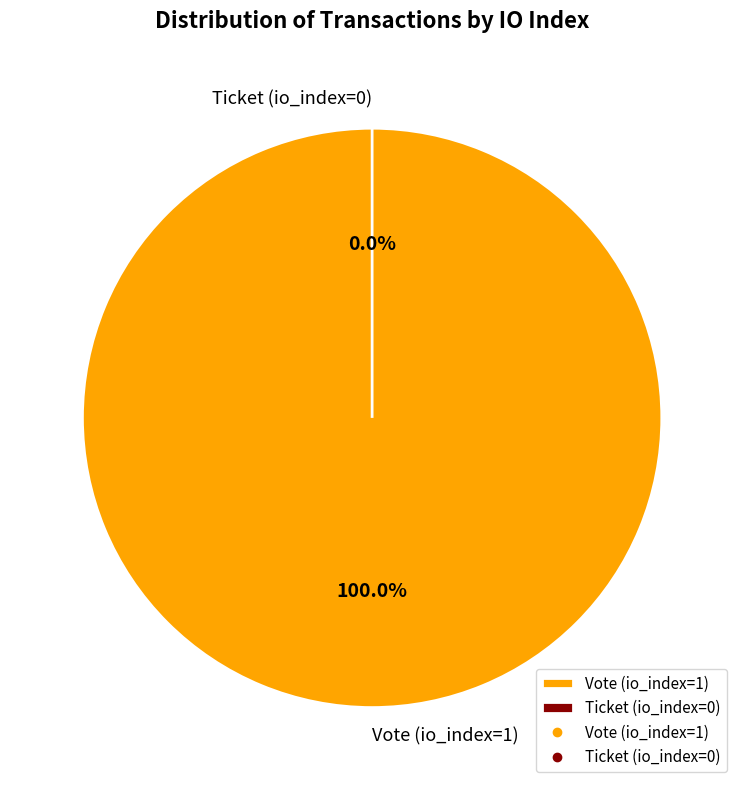

What percentage is NOT represented by Ticket (io_index=0)?

100.0%